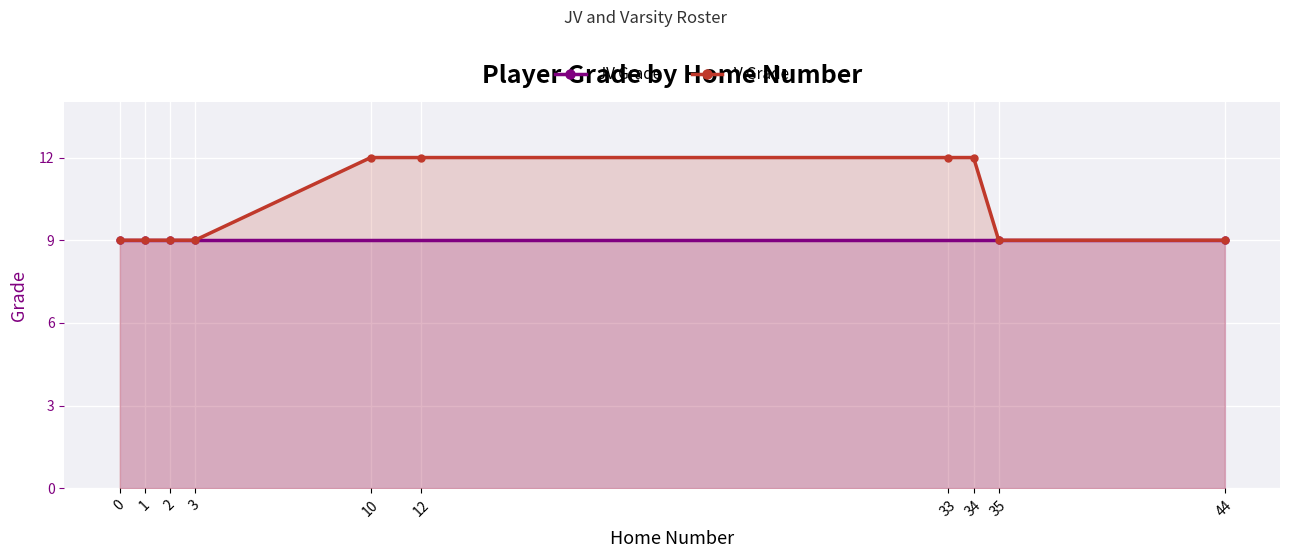

What is the highest value of the V Grade series?

12